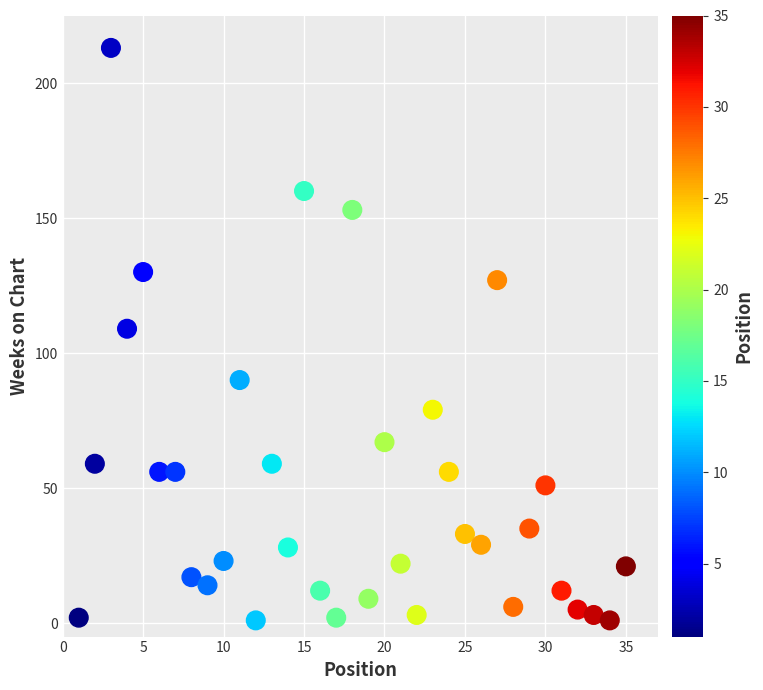

What is the range of X values (max minus min)?

34